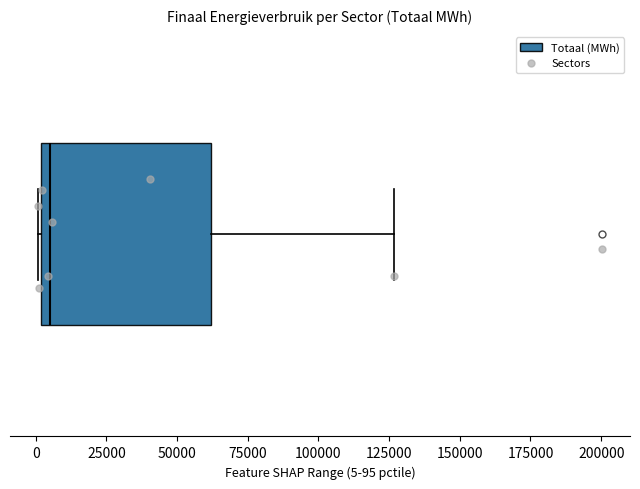

Where is the right edge of the box on the x-axis? The values are not printed on the chart, so give them approximately, as read against the axis.

60000